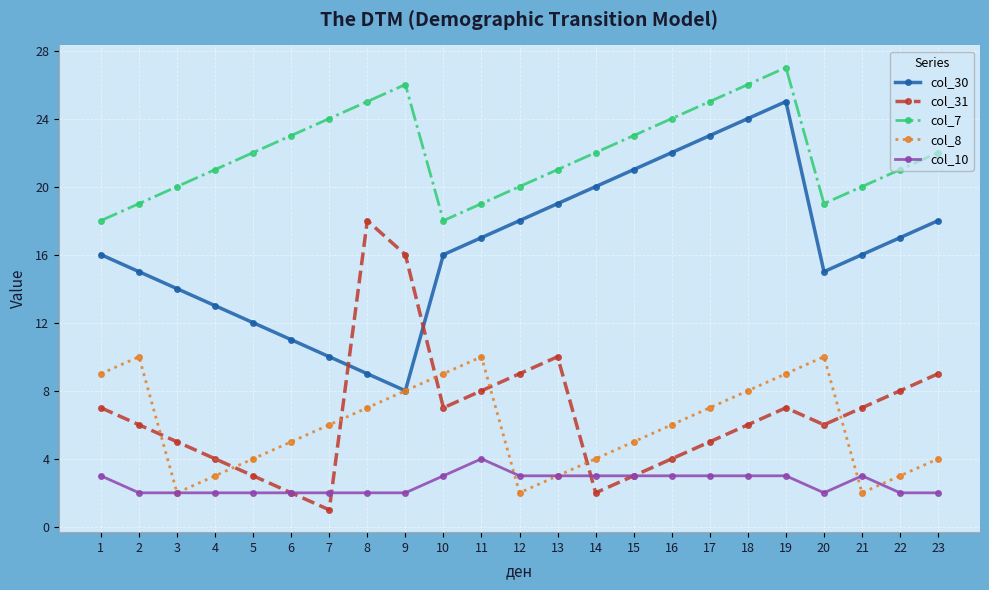

What is the sum of all col_7 values?

505